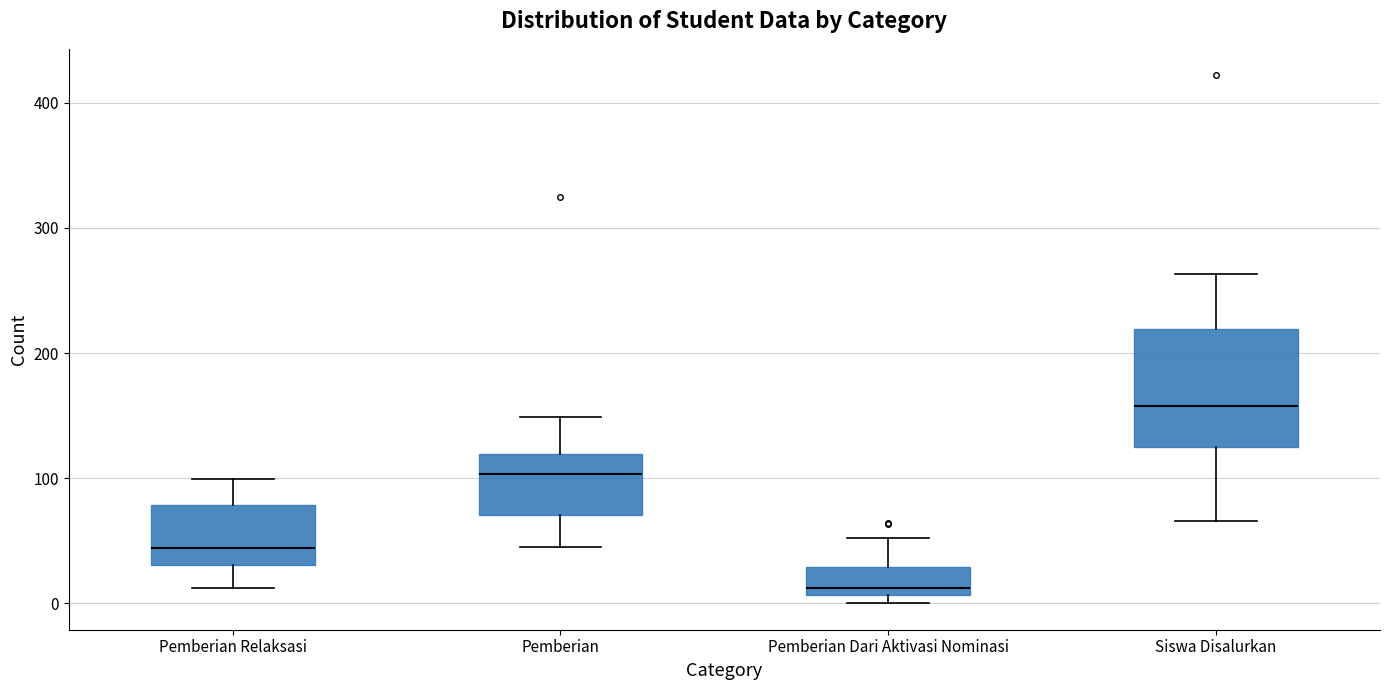

Which box is the tallest, from its lower edge to its upper edge?

Siswa Disalurkan